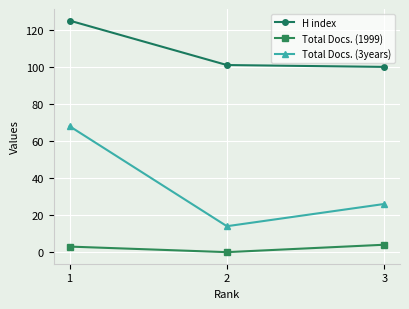

What is the difference between the maximum and minimum values in the Total Docs. (3years) series?

54